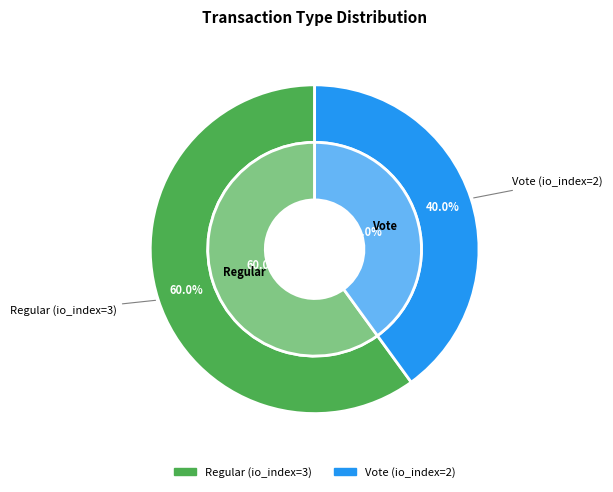

To the nearest percent, what is the average slice percentage?

50%